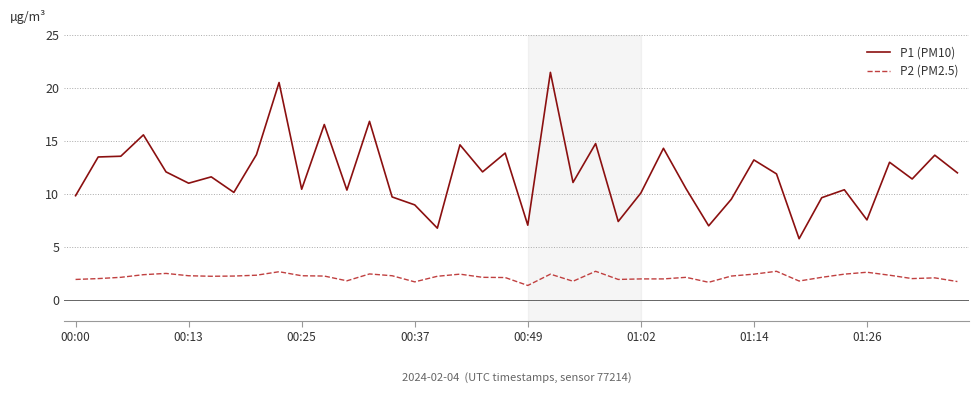

True or false: P2 (PM2.5) and P1 (PM10) intersect in this chart.

False